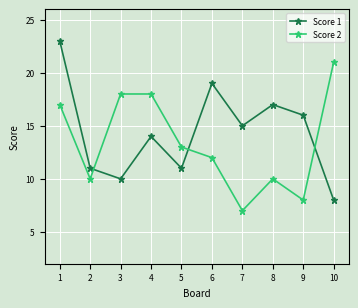

Is the value of Score 1 at 9 greater than the value of Score 2 at 2?

Yes